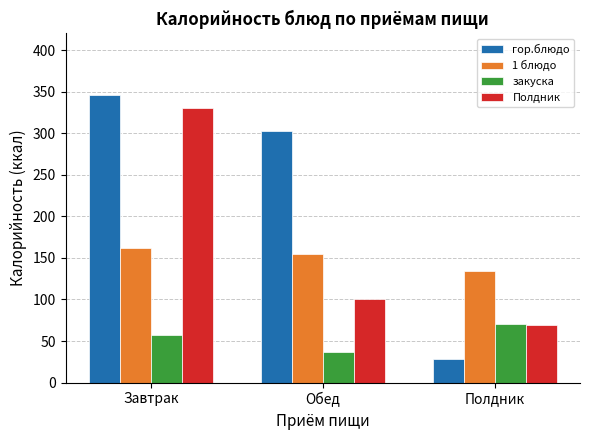

How many bars are there in total?

12